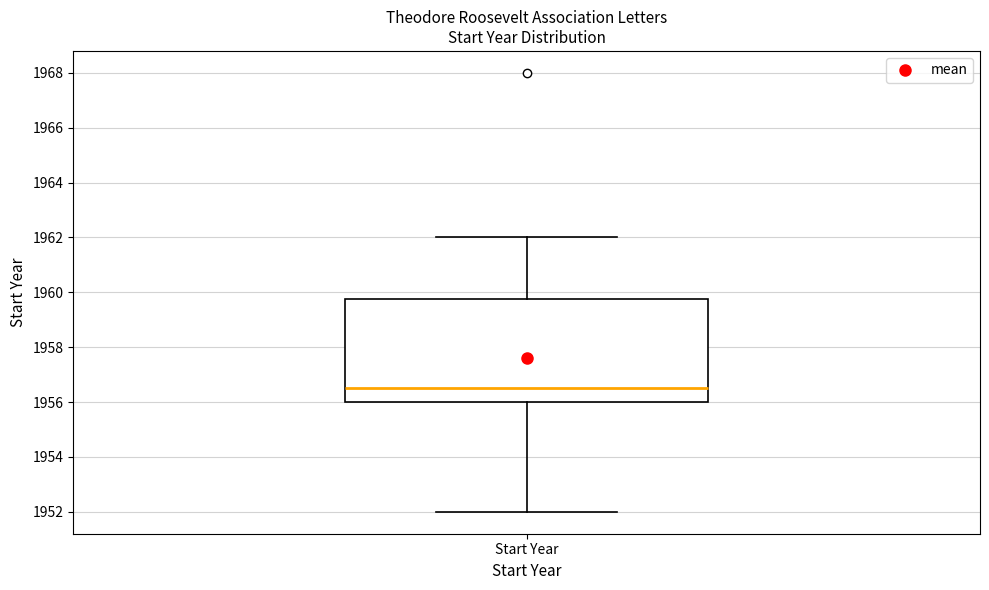

Read this box plot against the y-axis: the position of the median line, the range covered by the box, and the ends of both whiskers. The values are not printed on the chart, so give them approximately, as read against the axis.

median 1956.6, box 1956.0 to 1959.8, whiskers 1952.0 to 1962.0